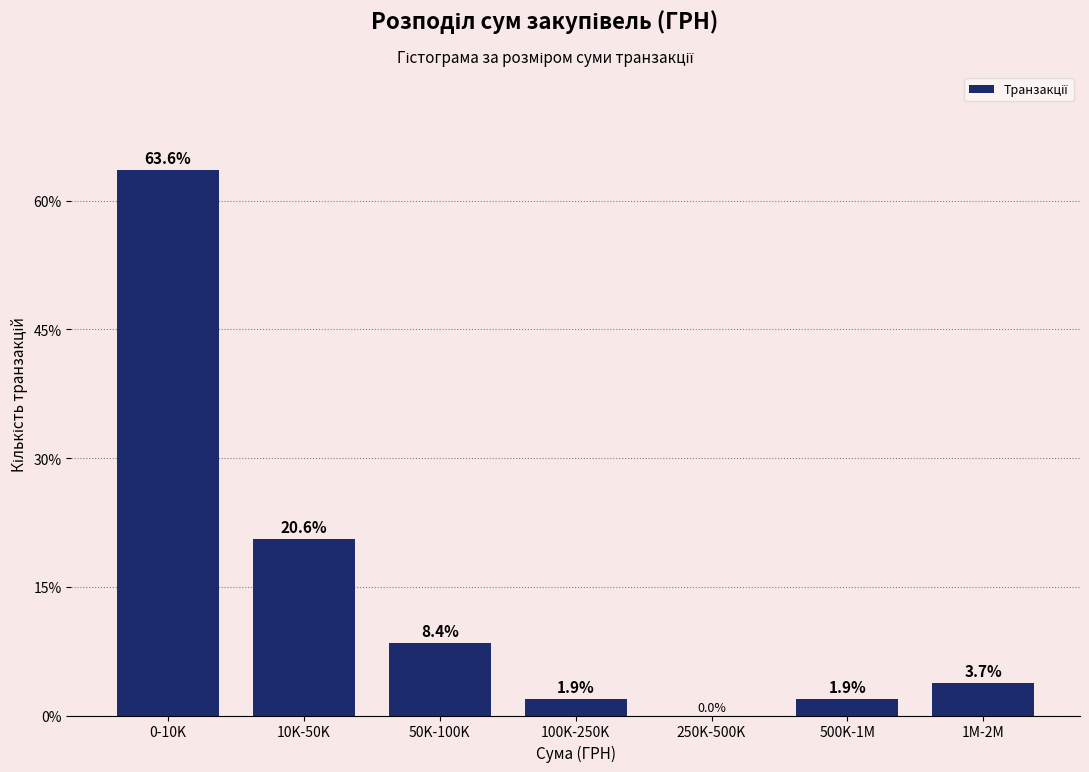

Reading left to right, list all the values displayed in this chart.

0-10K=63.6	10K-50K=20.6	50K-100K=8.4	100K-250K=1.9	250K-500K=0.0	500K-1M=1.9	1M-2M=3.7